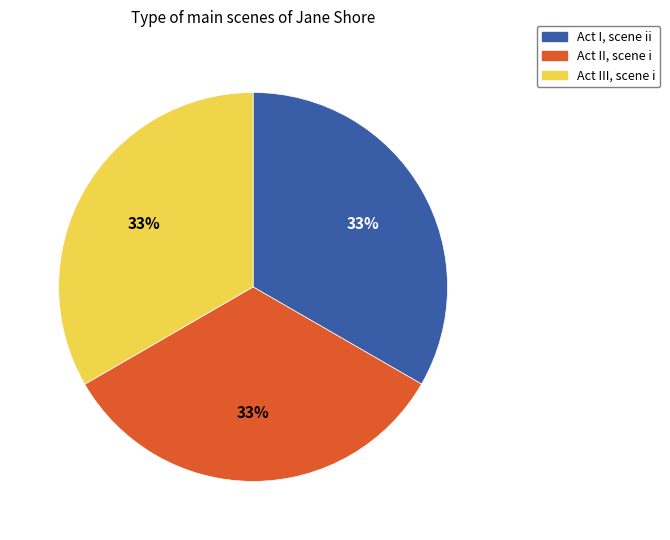

Is it true that Act II, scene i is 33% of the pie?

True